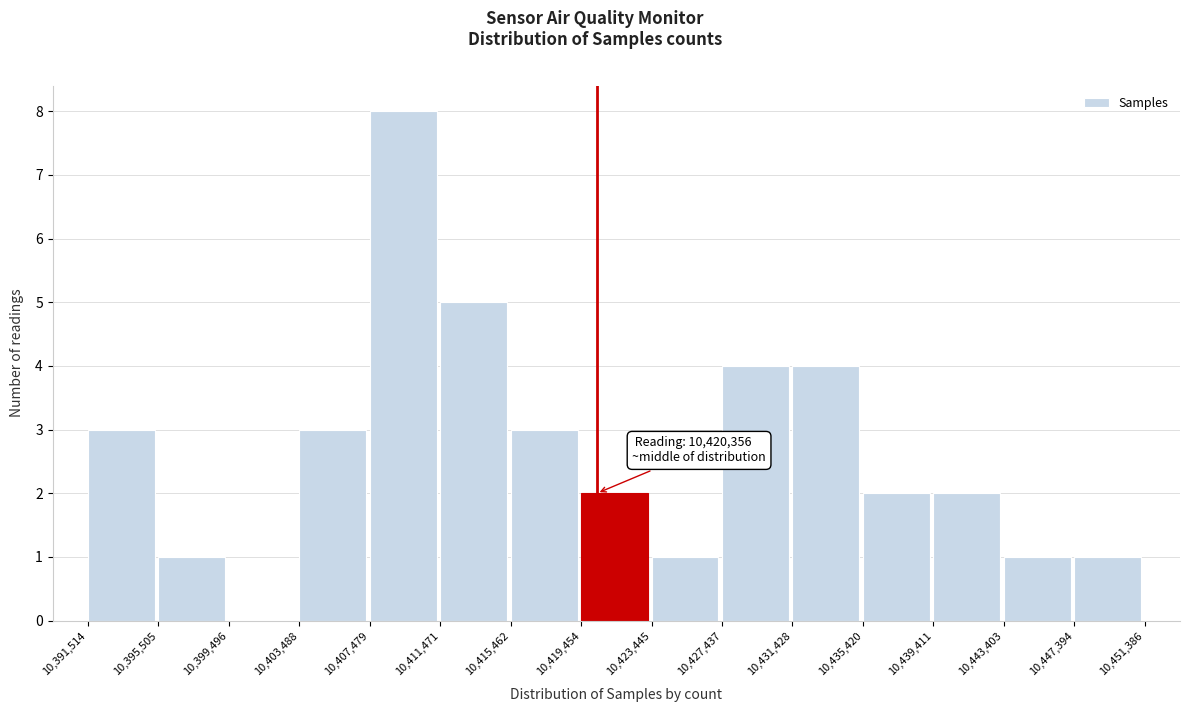

Which range on the x-axis has the tallest bar?

10,407,479 to 10,411,471